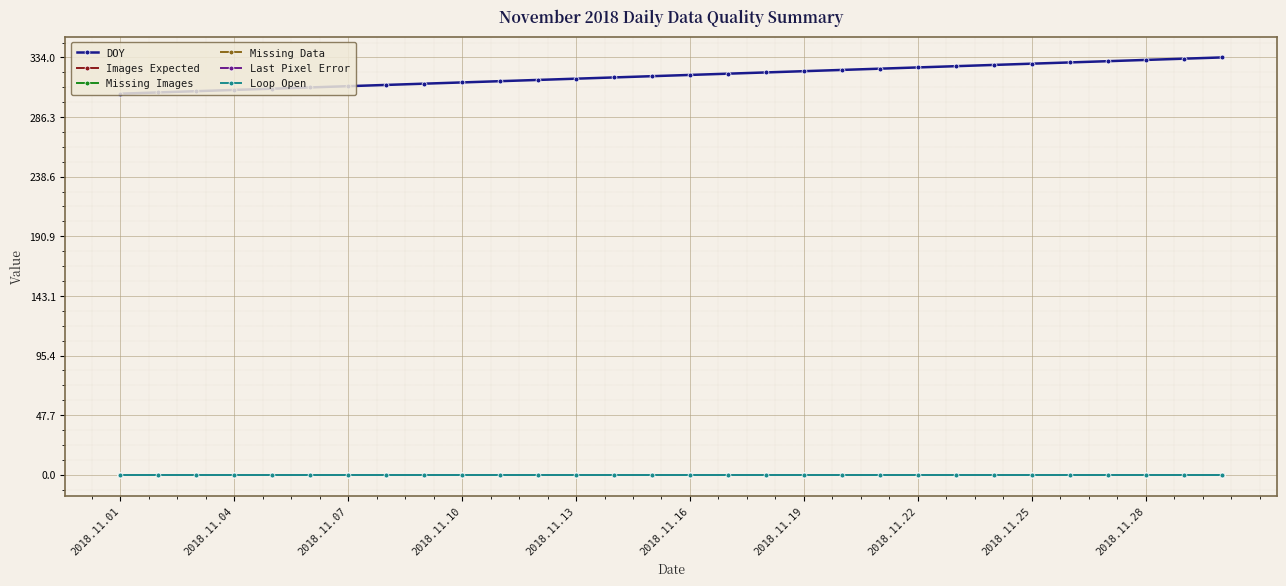

Which series has the widest spread of values?

DOY